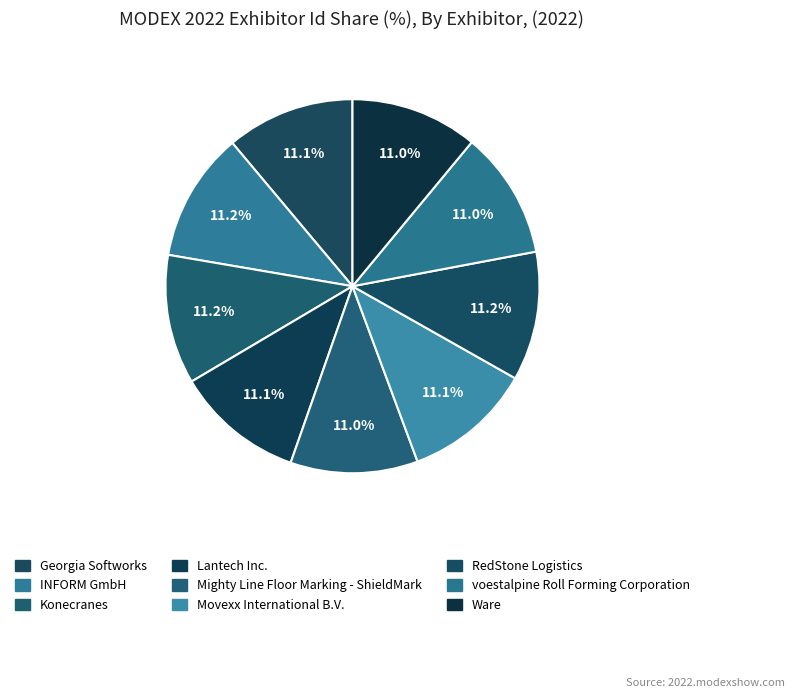

What percentage do RedStone Logistics and voestalpine Roll Forming Corporation together represent?

22.2%